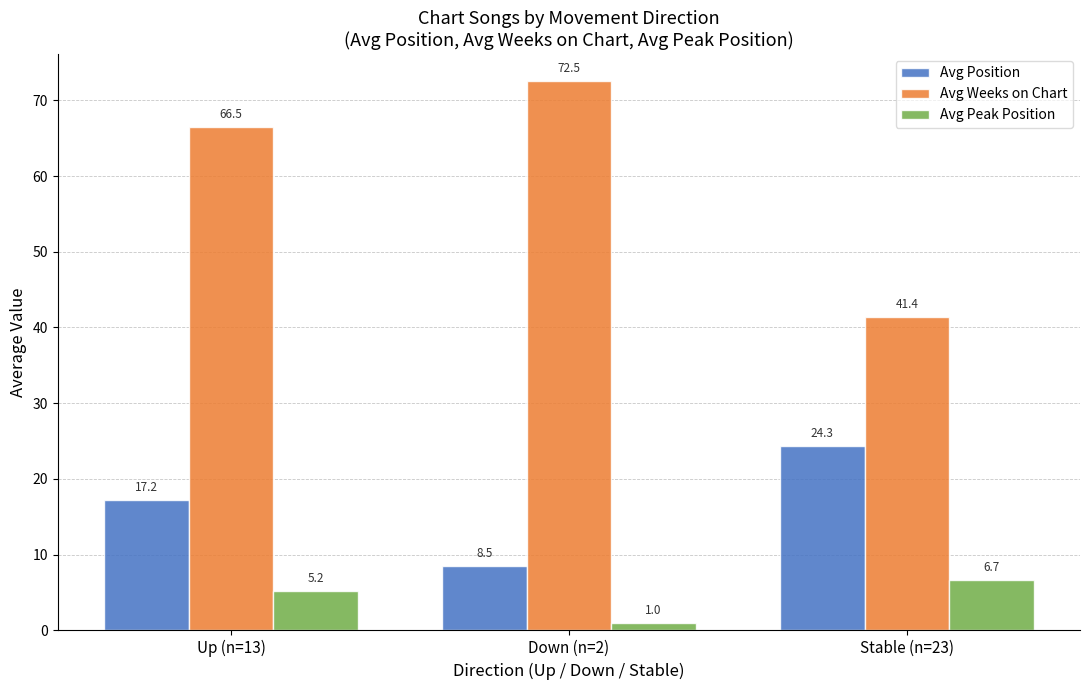

How many data points in Avg Weeks on Chart are less than 66?

1